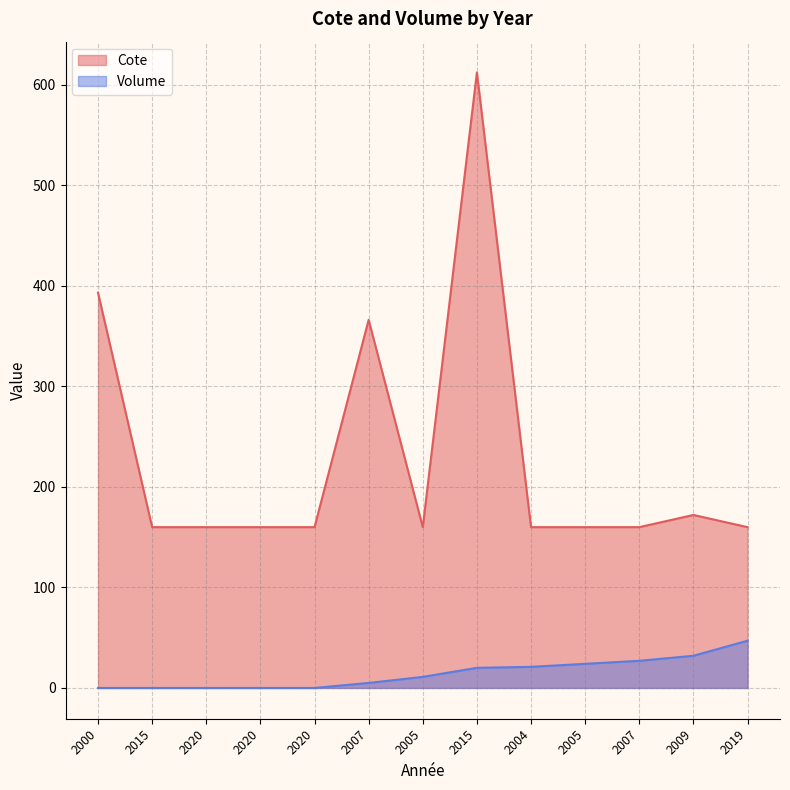

What is the difference between the Volume values at 2004 and 2007?

16.0